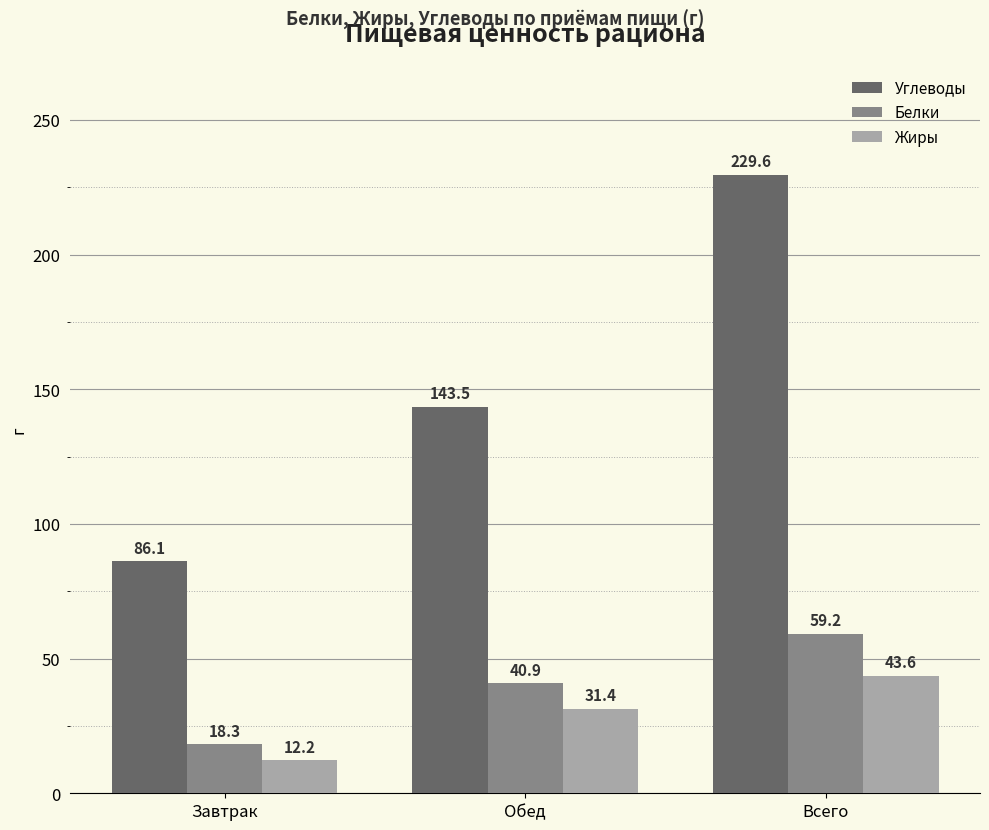

The value of Жиры at Всего is 43.6. True or false?

True